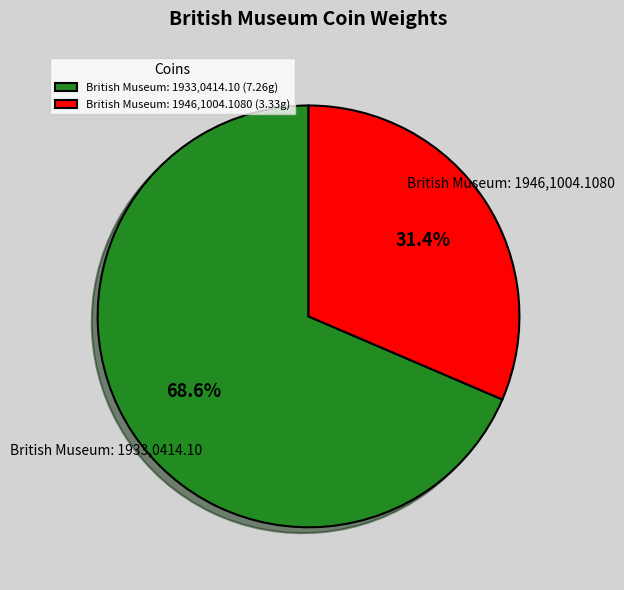

Which slice is the largest?

British Museum: 1933,0414.10